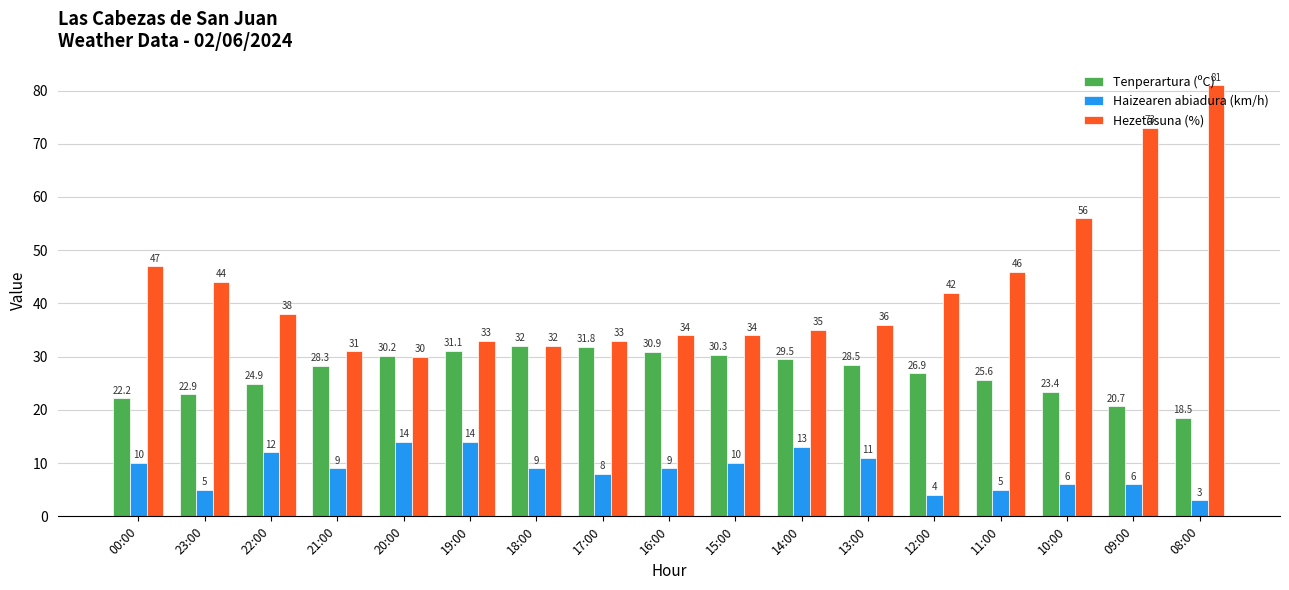

How many distinct data groups are displayed?

3